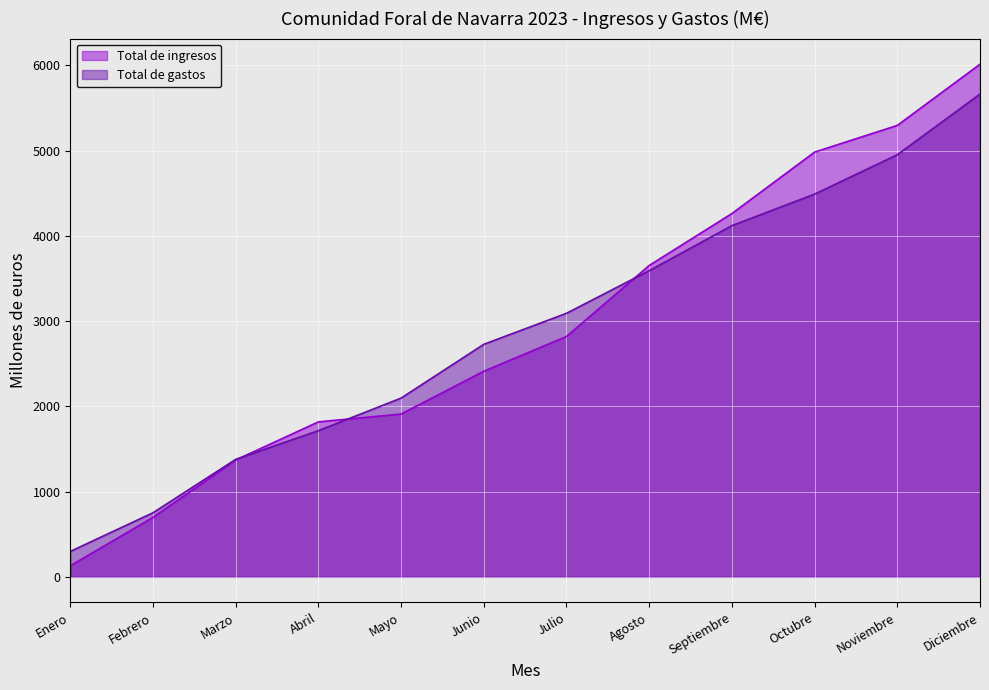

Where is Total de ingresos nearest to the value 3072?

Julio